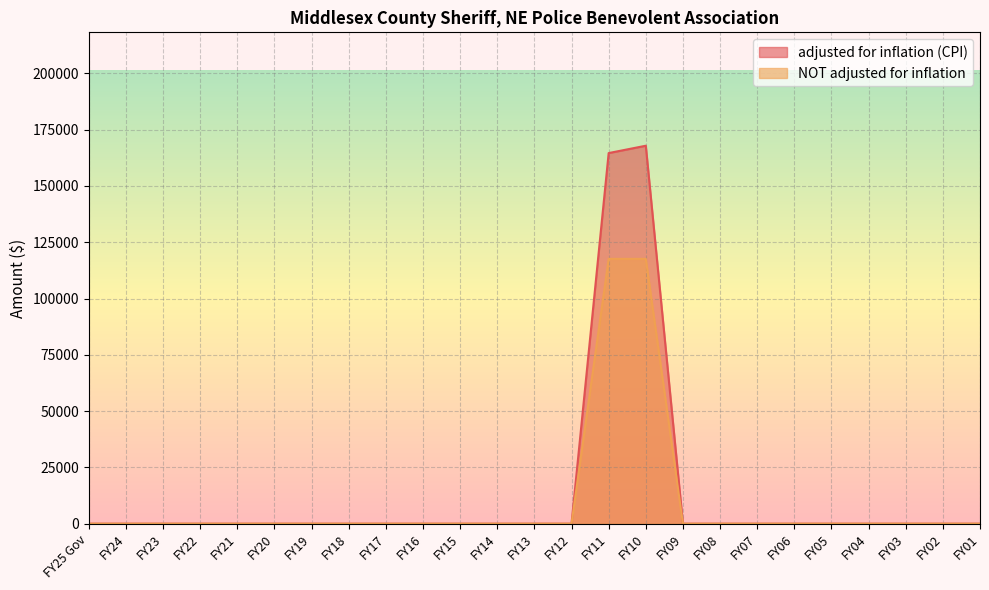

Which category has the lowest value in the adjusted for inflation (CPI) series?

FY25 Gov